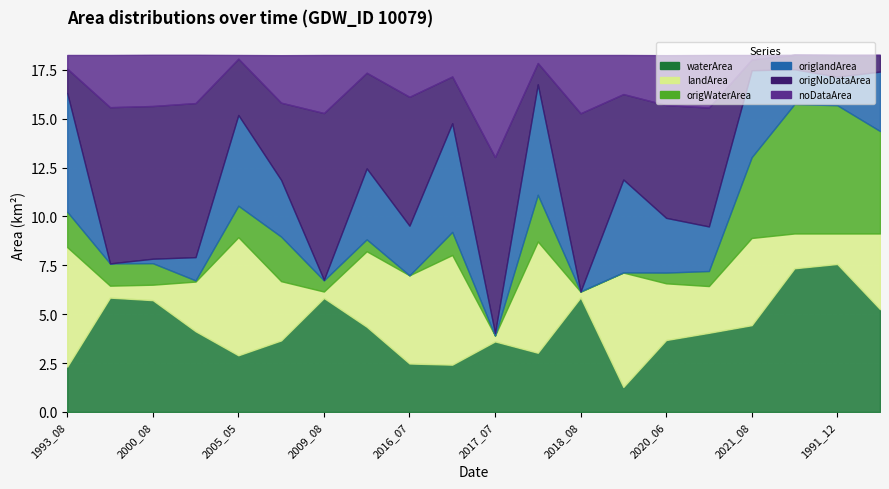

How many data points does each series have?

20